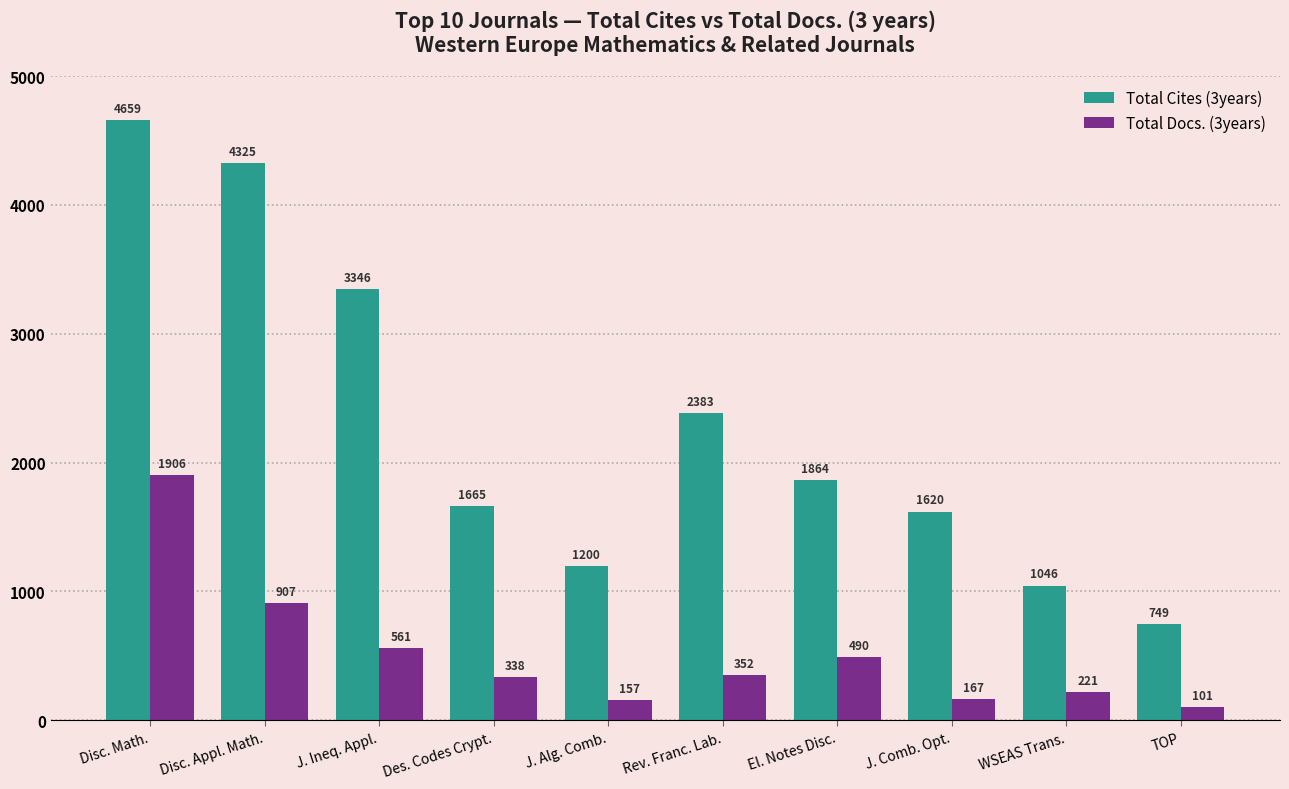

What are all the series names shown in the legend?

Total Cites (3years), Total Docs. (3years)